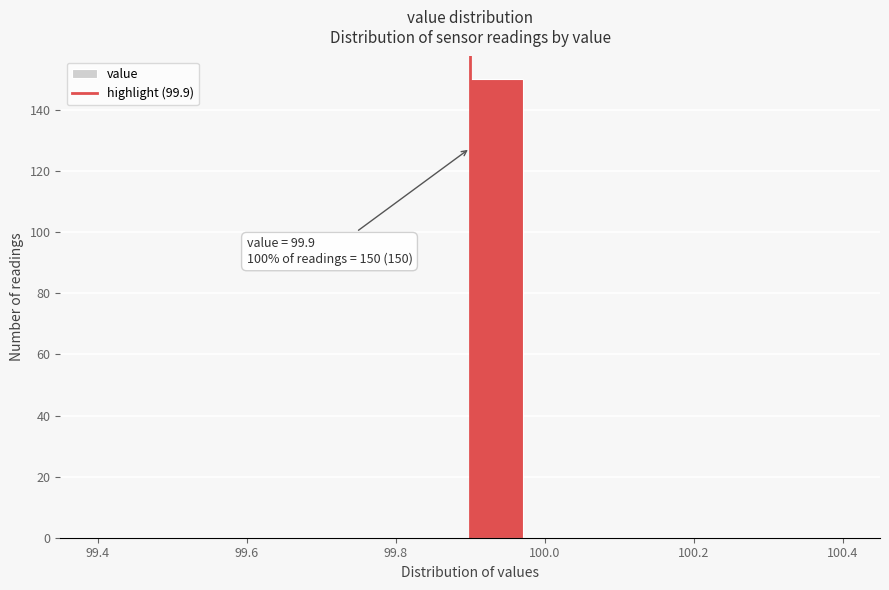

Read against the x-axis, roughly where is the centre of the tallest bar?

99.94